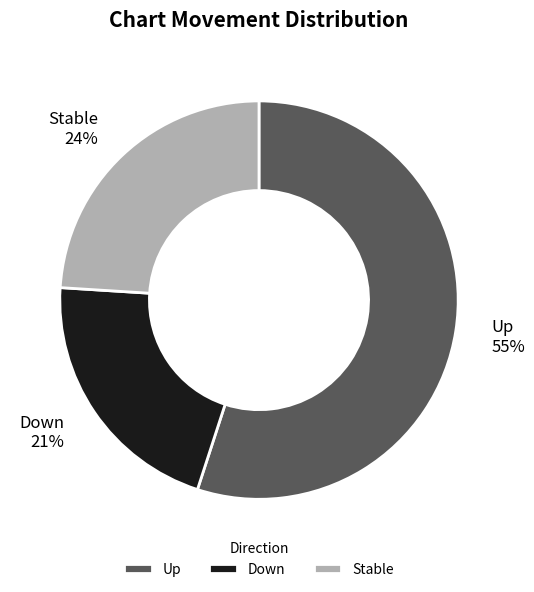

The Down slice represents 21% of the pie. True or false?

True